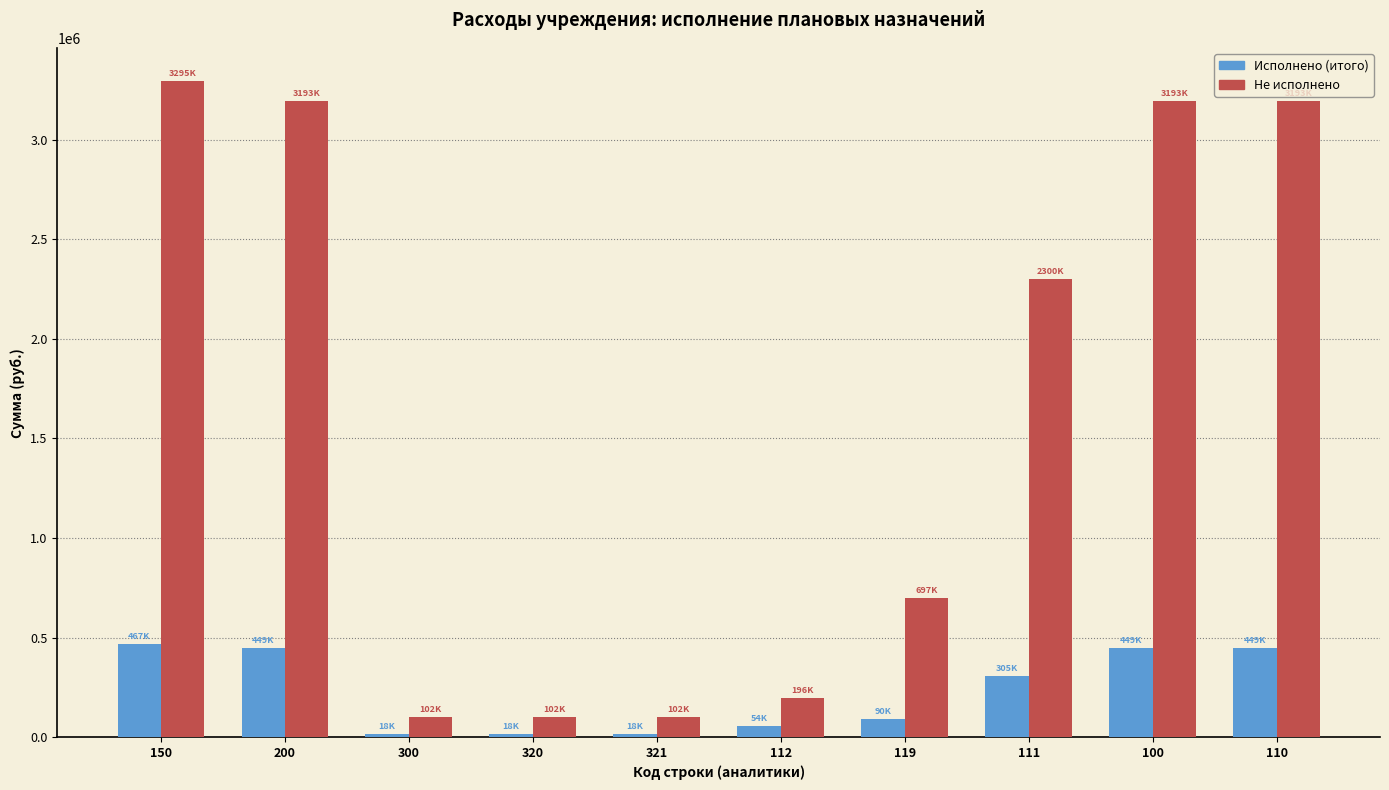

What is the label of the 3rd bar from the left?

300